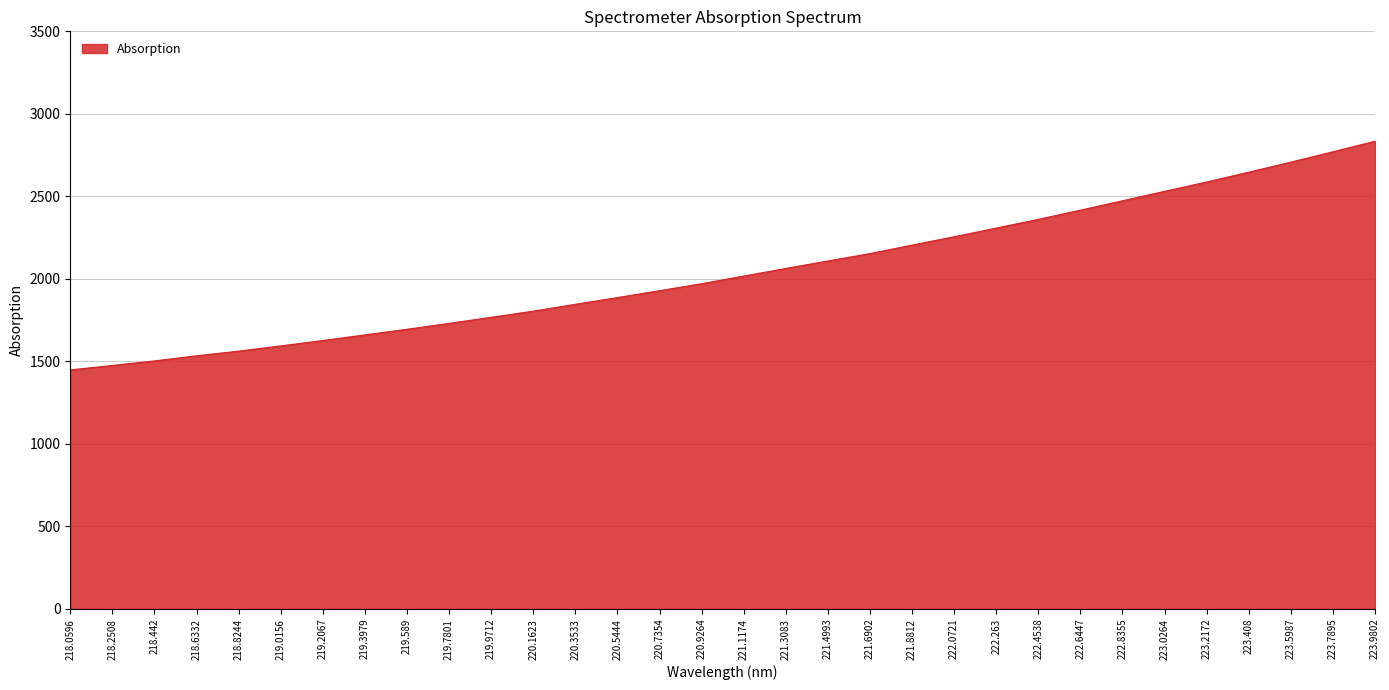

Between 219.9712 and 220.9264, which is larger?

220.9264